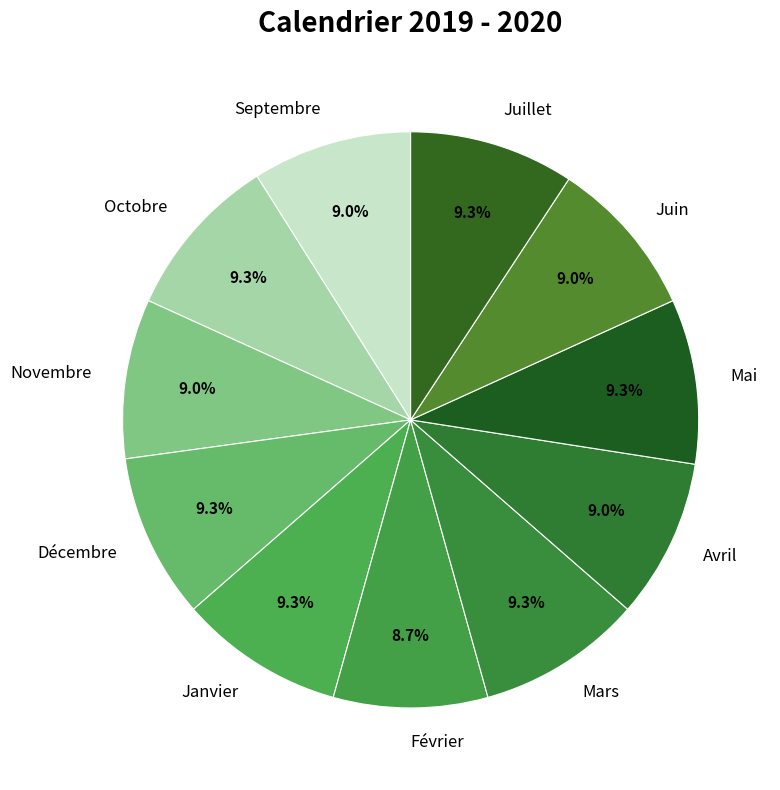

Is Janvier the majority of the pie?

No